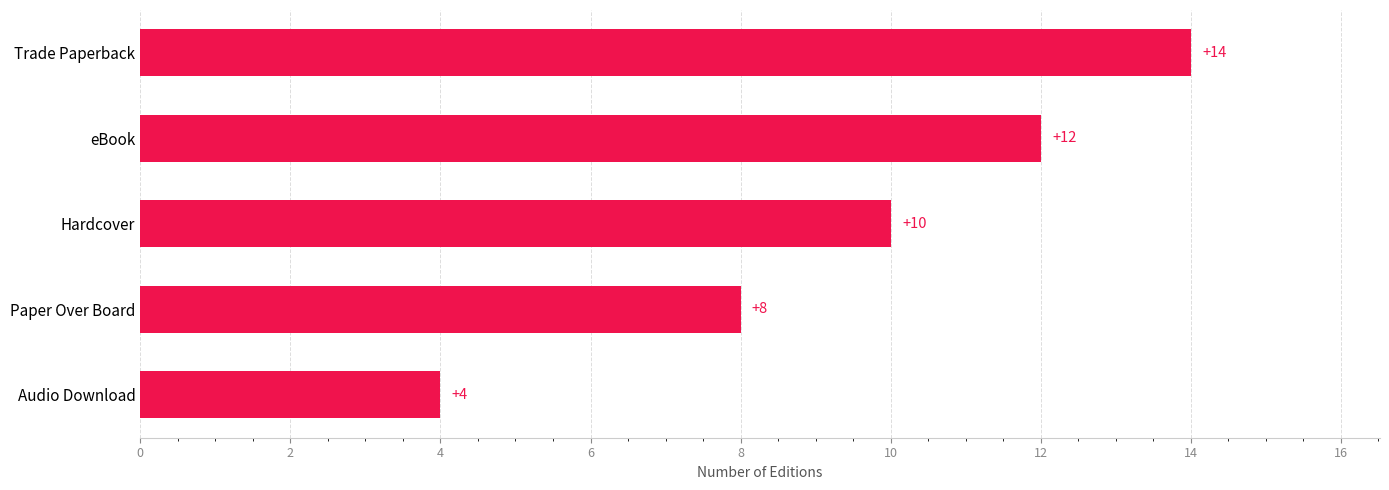

Approximately how many times larger is the value at Hardcover compared to Trade Paperback?

0.7